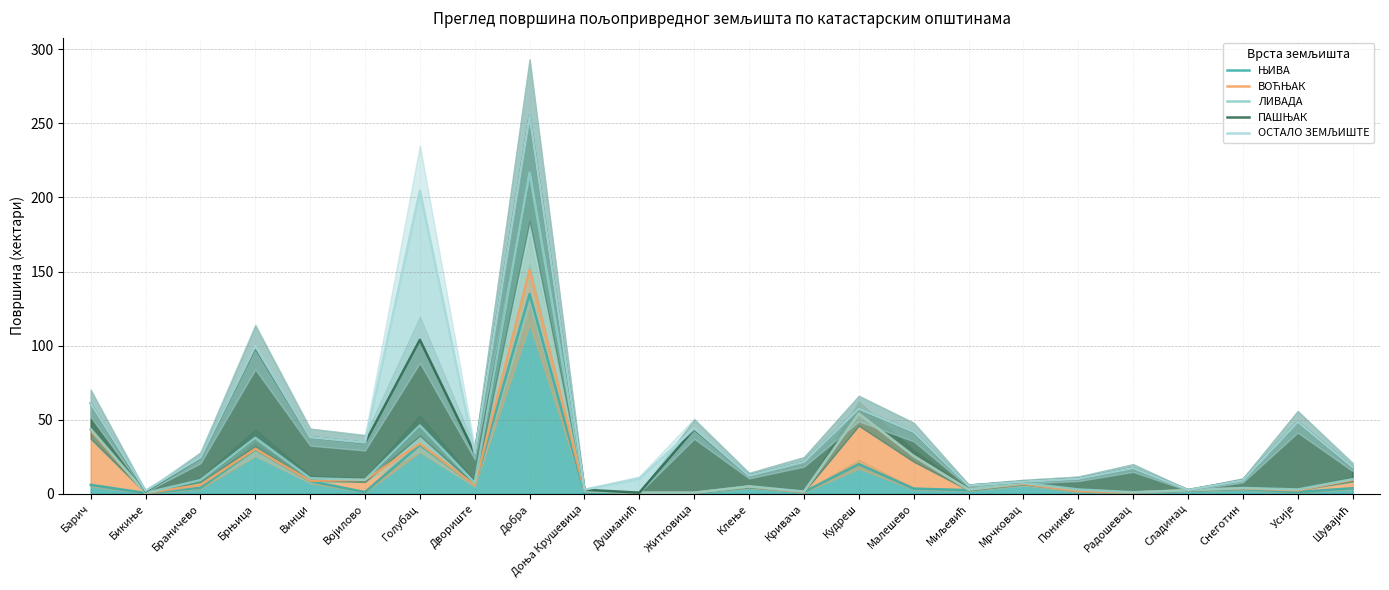

What is the smallest value displayed?

0.6